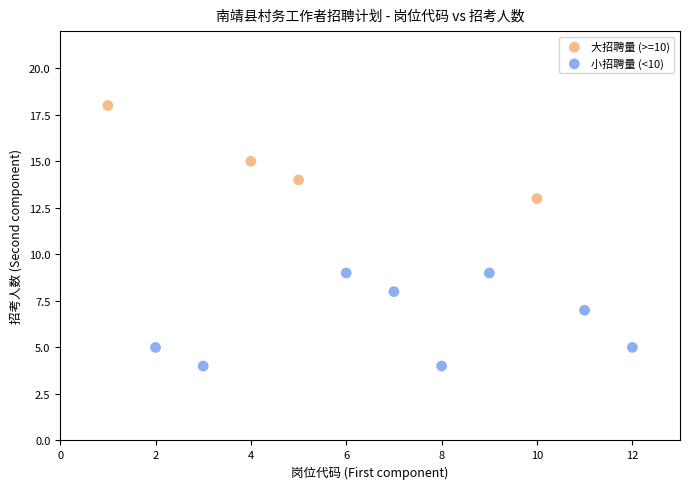

Which series reaches the minimum Y coordinate?

小招聘量 (<10)